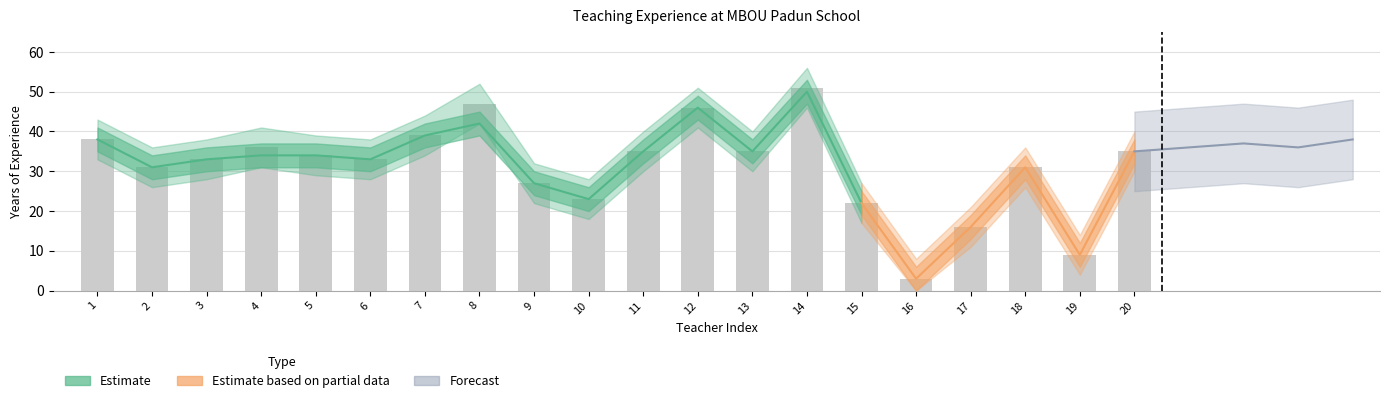

Are the bars horizontal?

No